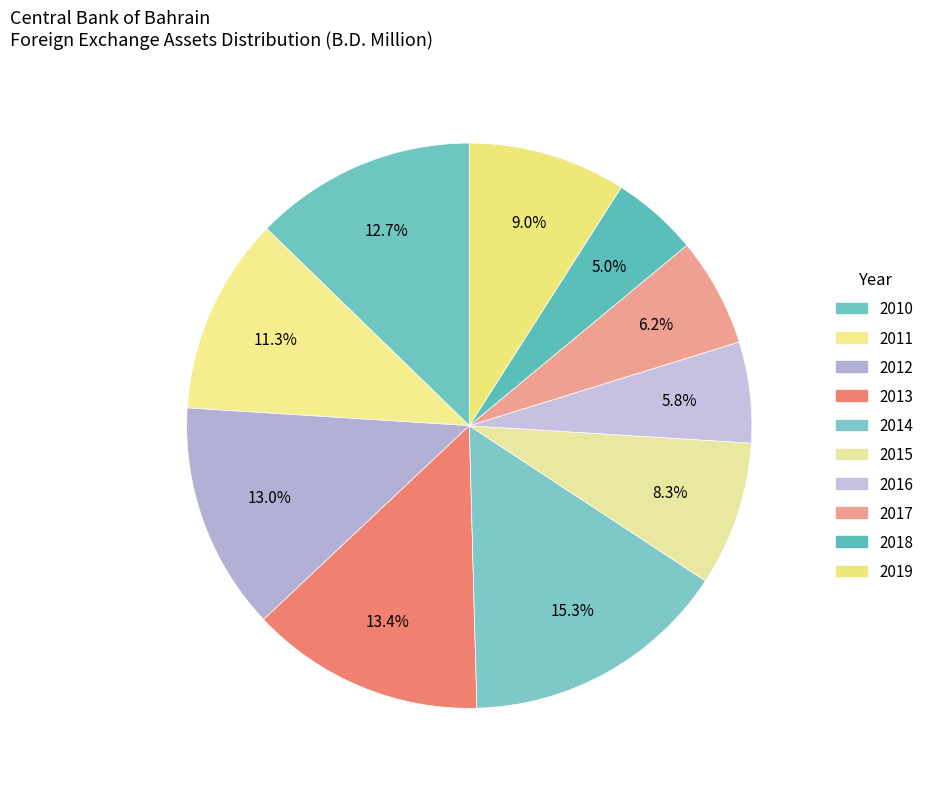

Which slice is the smallest?

2018